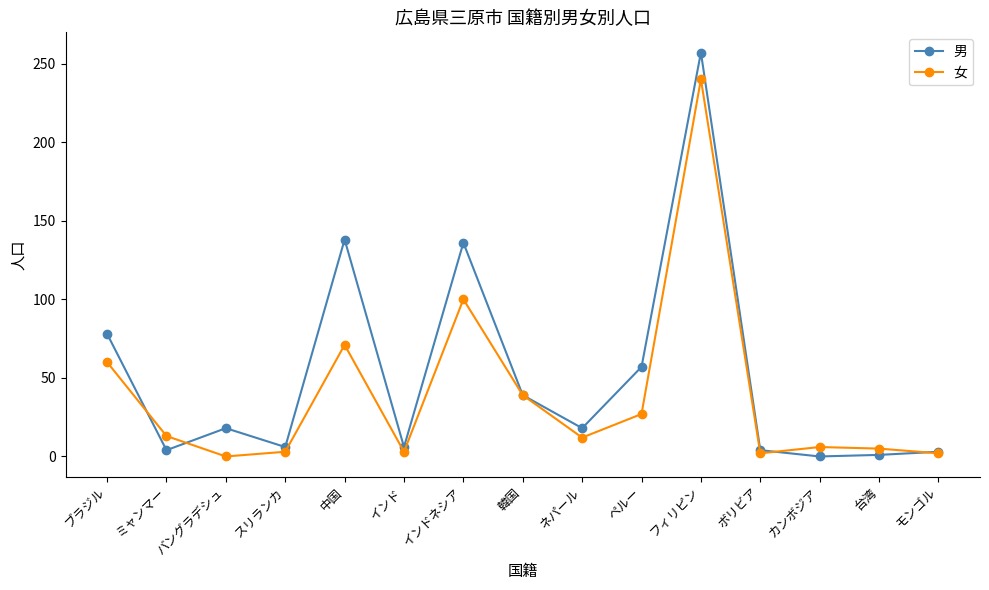

What is the difference between the maximum and minimum values in the 男 series?

257